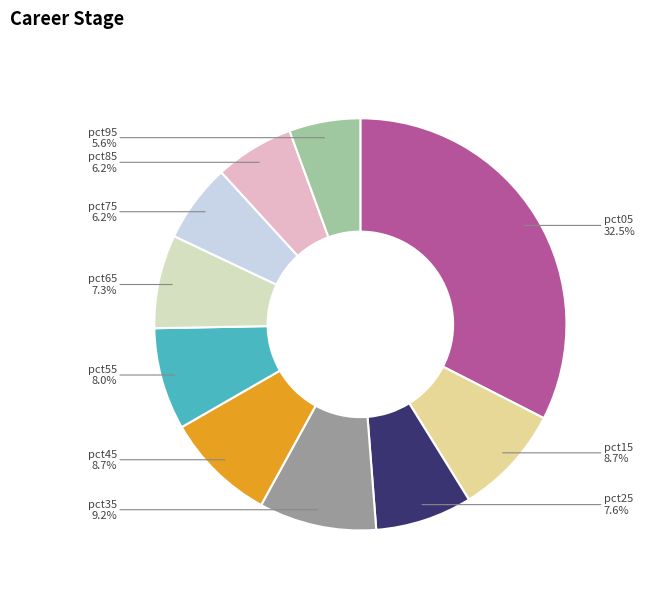

Is there a majority slice in this chart?

No